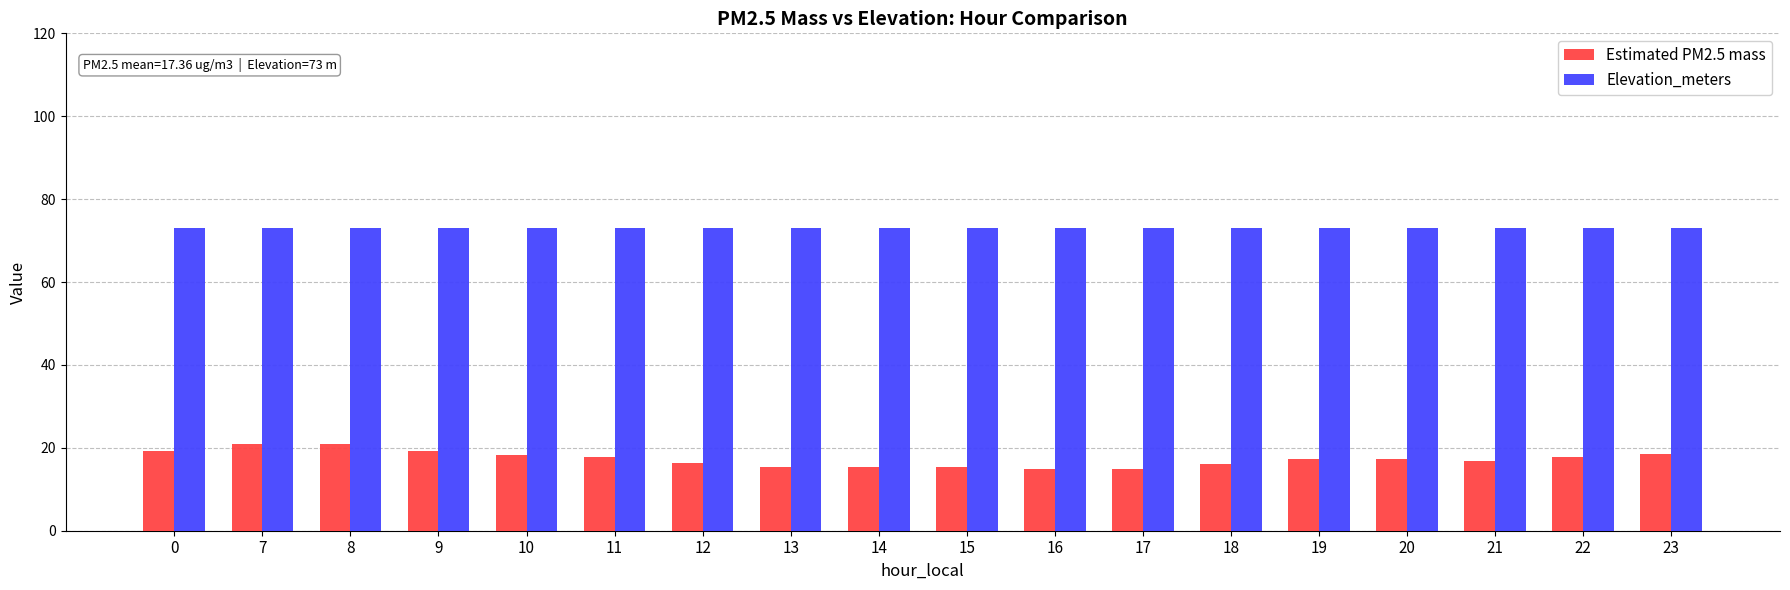

What are all the series names shown in the legend?

Estimated PM2.5 mass, Elevation_meters